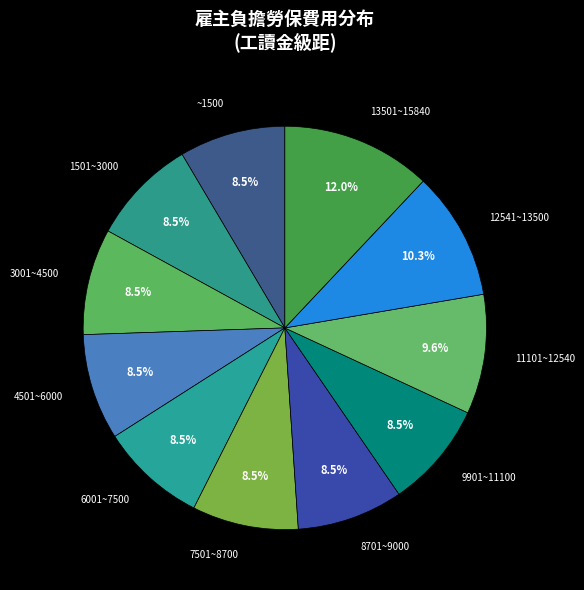

Which slice is the largest?

13501~15840